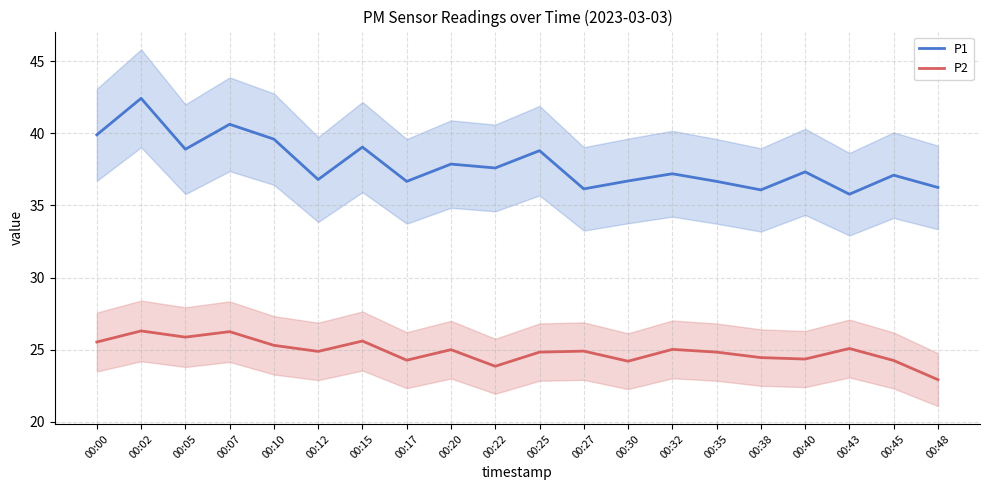

True or false: P2 and P1 cross at least once.

False